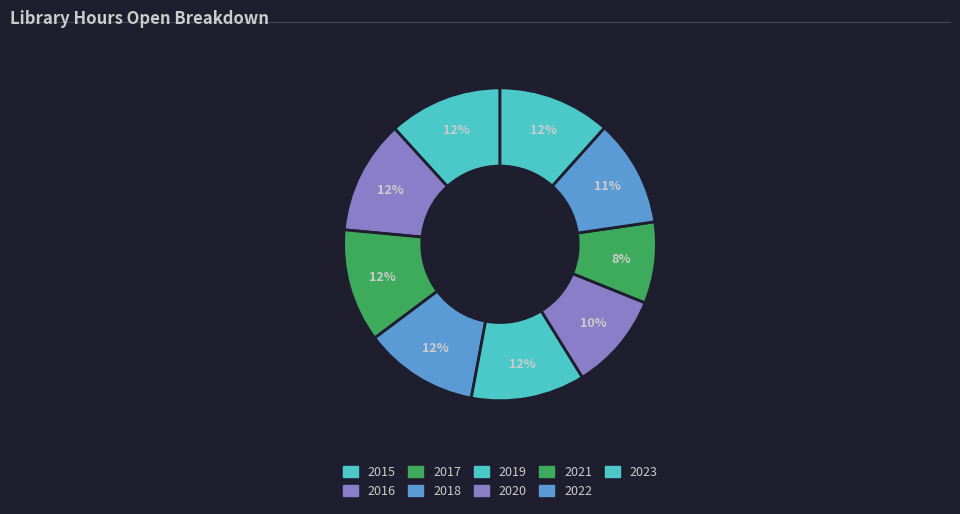

The 2019 slice represents 4% of the pie. True or false?

False